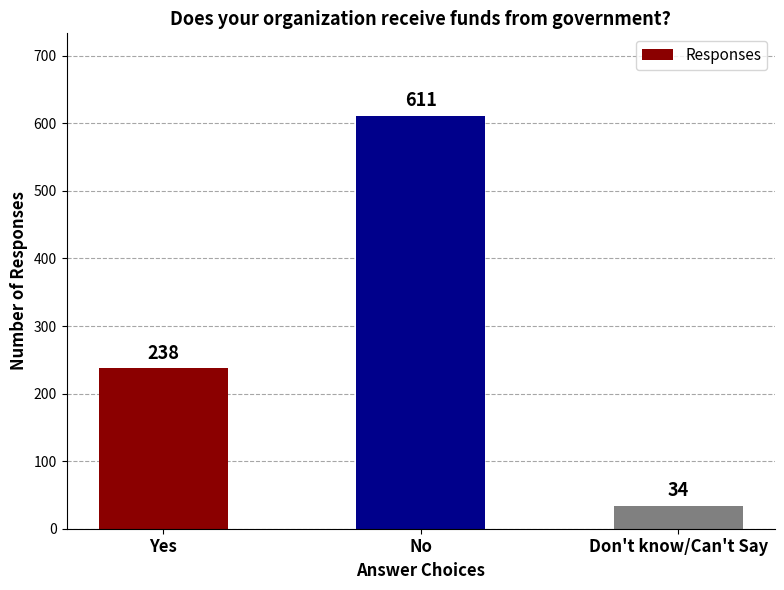

List the labels in order of value, largest first.

No, Yes, Don't know/Can't Say